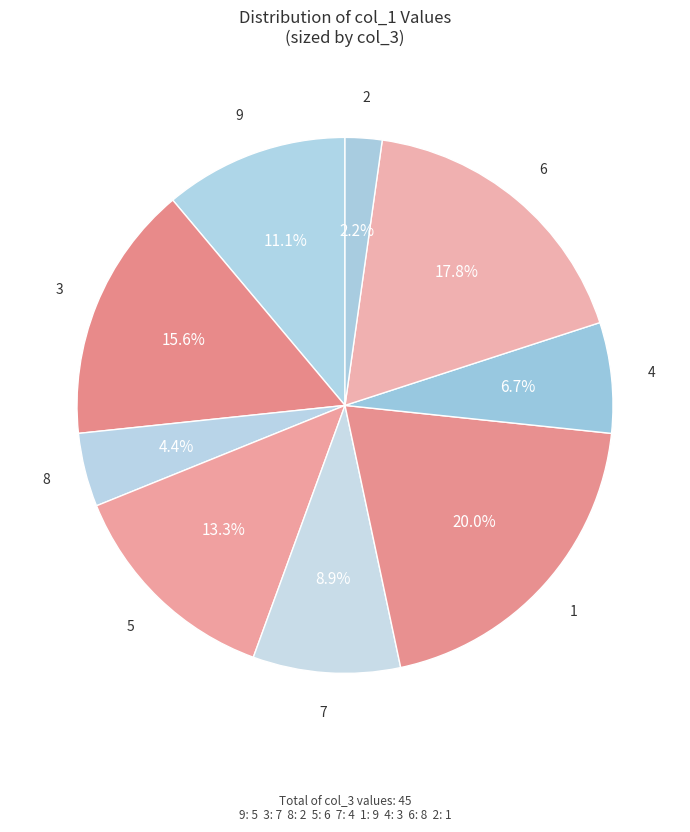

How many slices are in this pie chart?

9